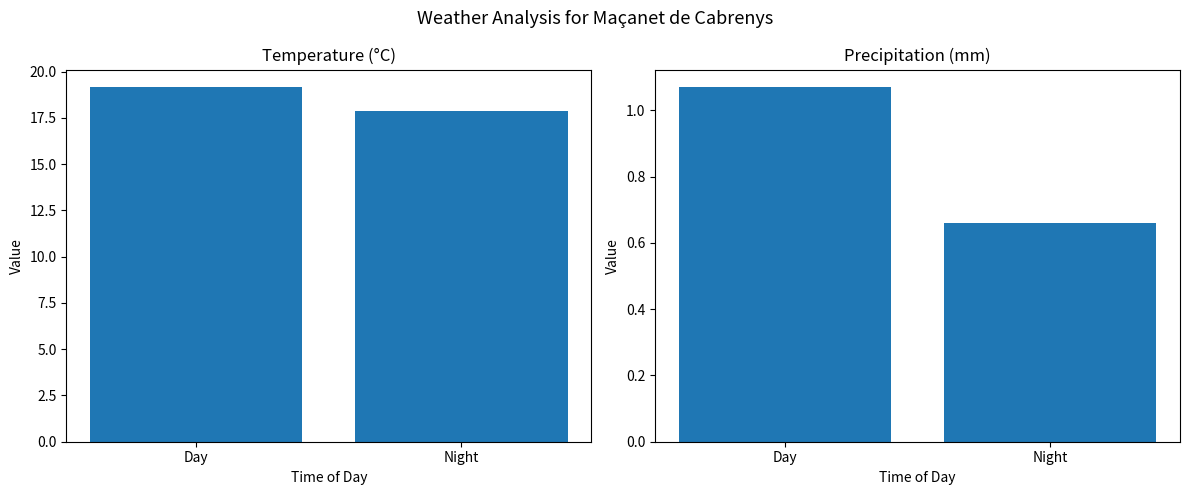

Read the Temperature (C) value at Night.

17.9